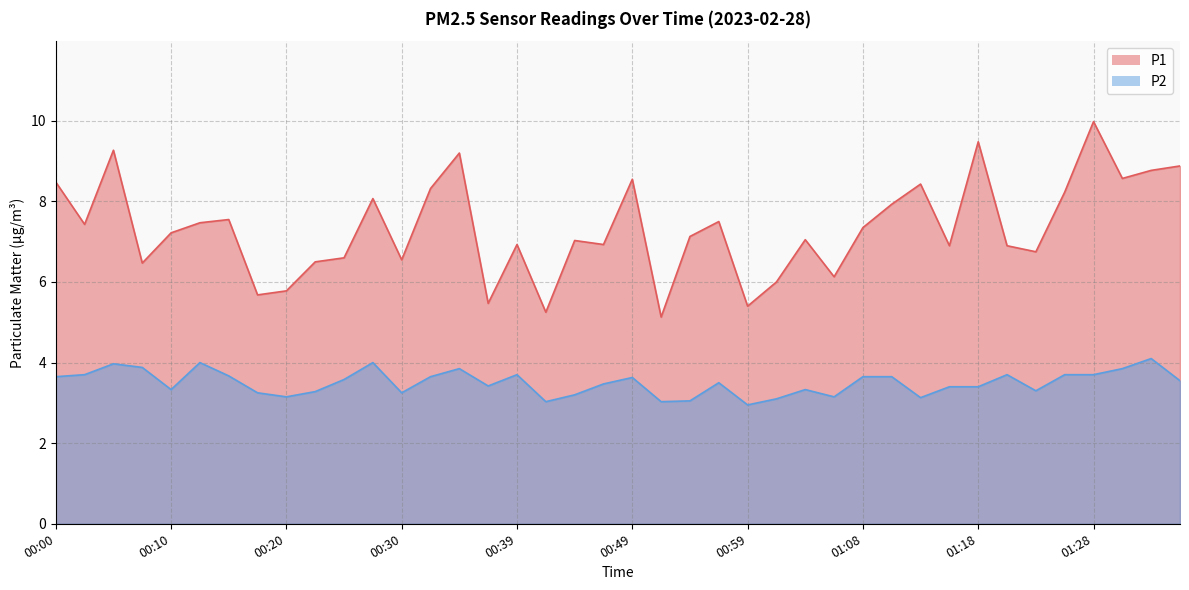

At which category is the sum across all series the highest?

01:28